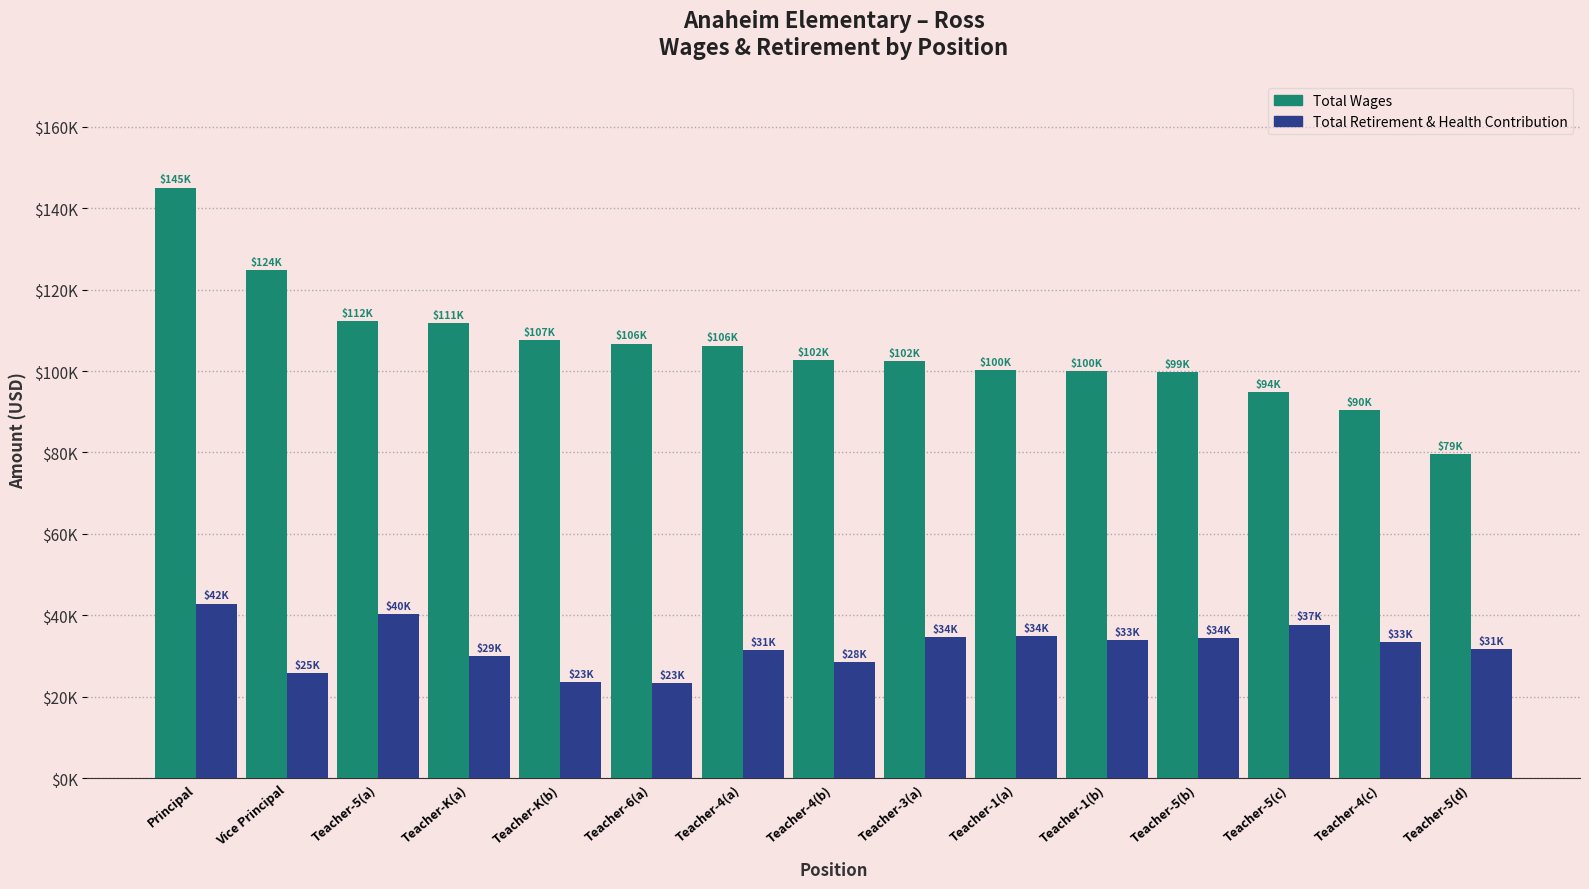

What is the total value across all series at Teacher-6(a)?

130094